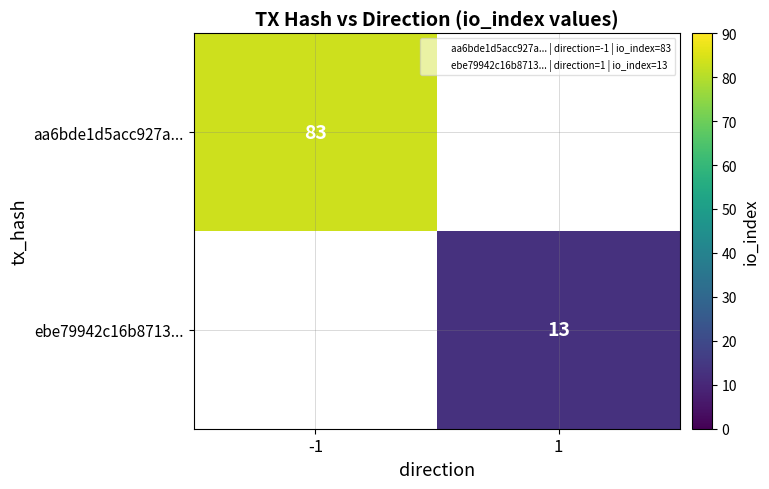

At -1, list the series in order from smallest to largest.

ebe79942c16b8713..., aa6bde1d5acc927a...